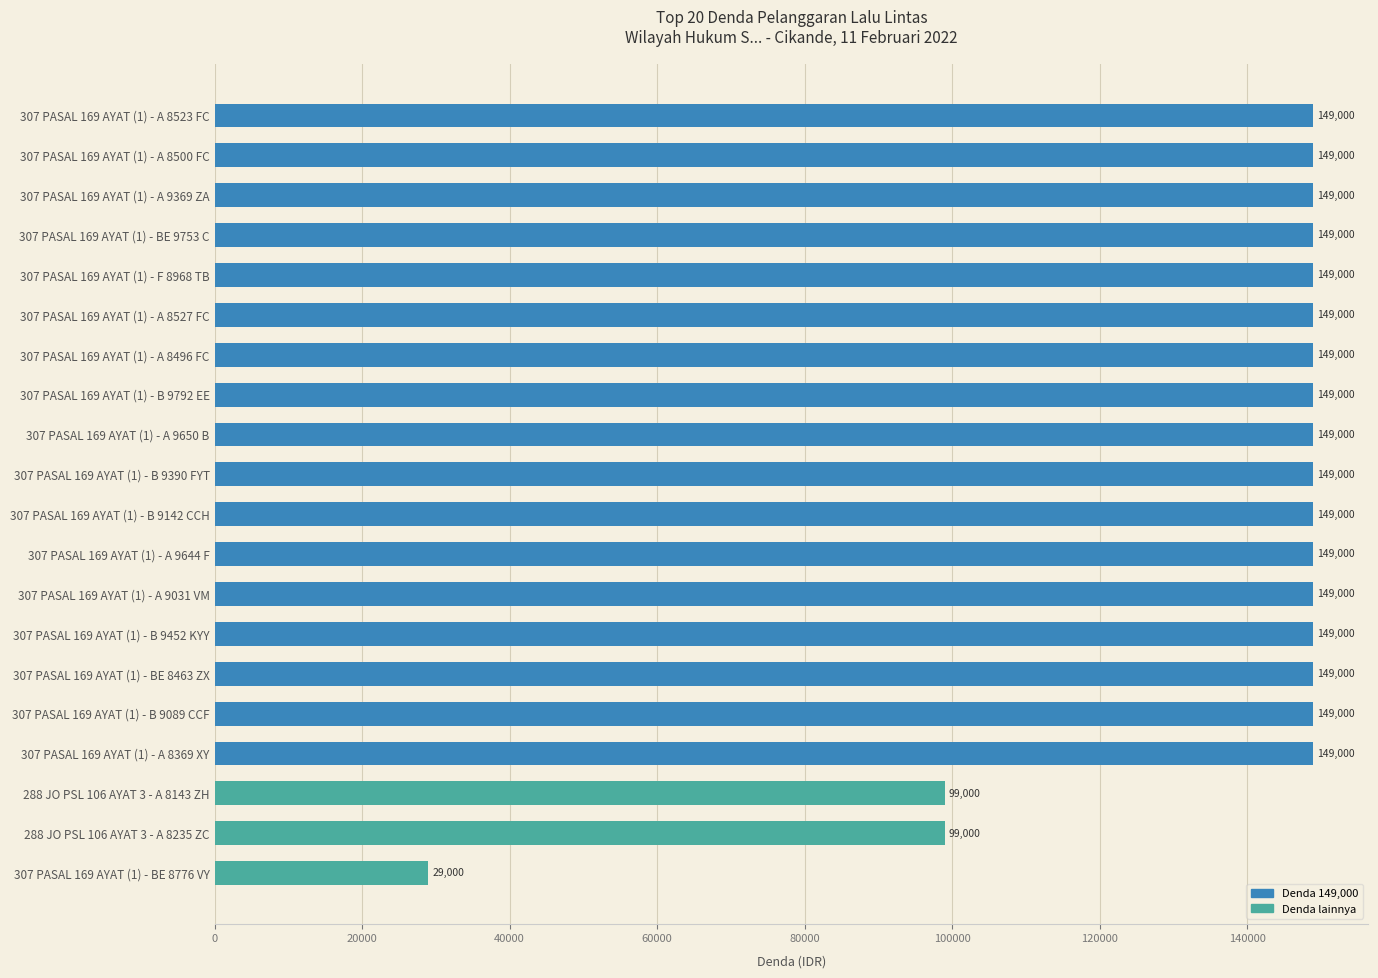

Does the chart contain any negative values?

No